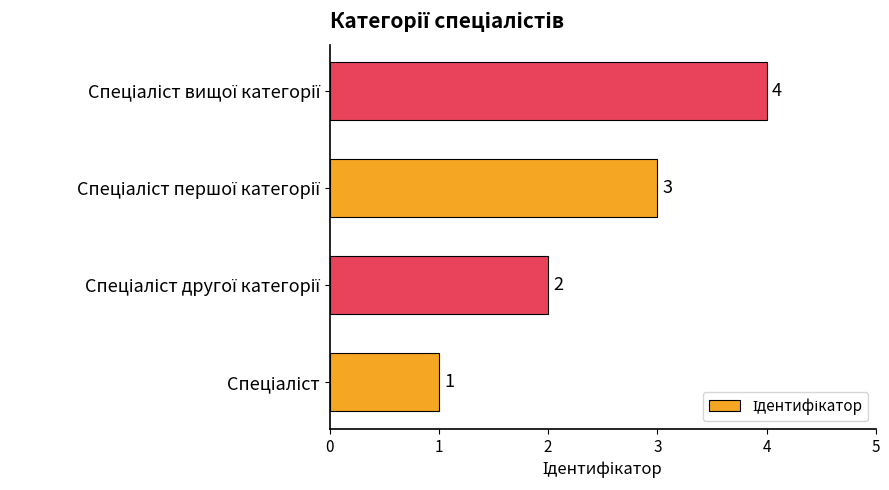

What is the sum of all values?

10